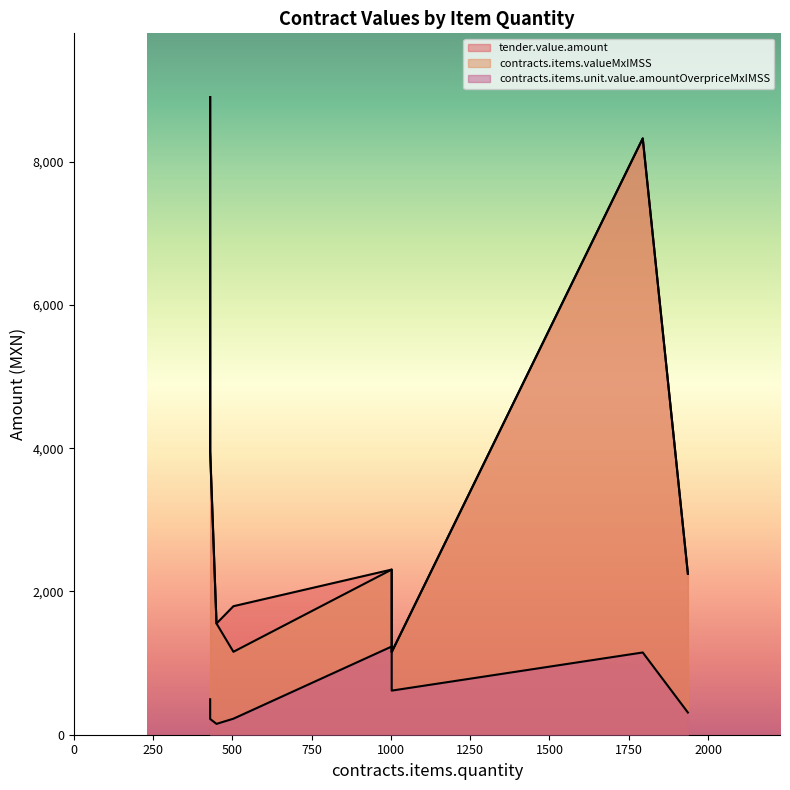

Where is the first local maximum for tender.value.amount?

503.34